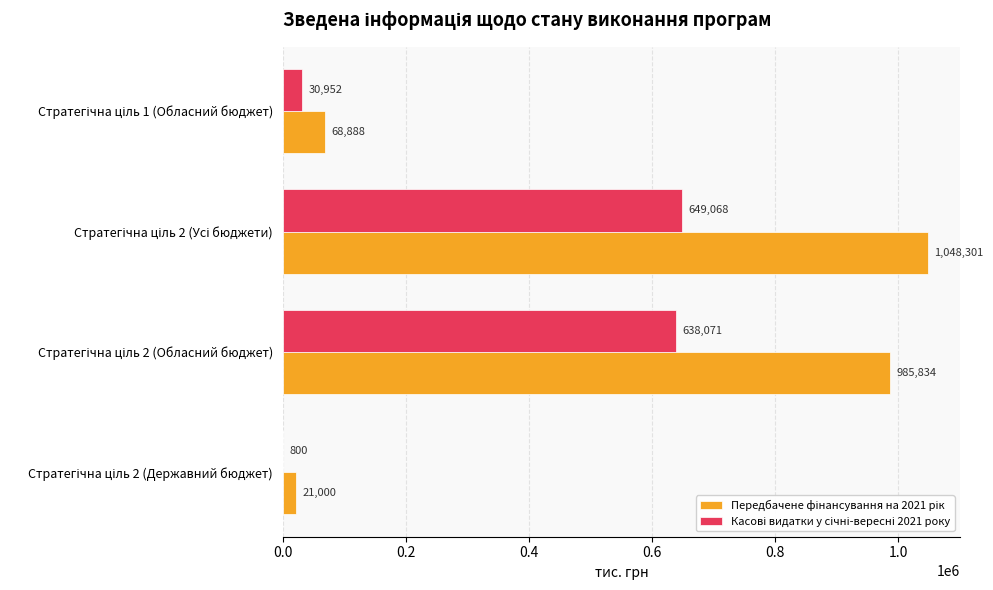

What is the average value of the Касові видатки у січні-вересні 2021 року series?

329722.8